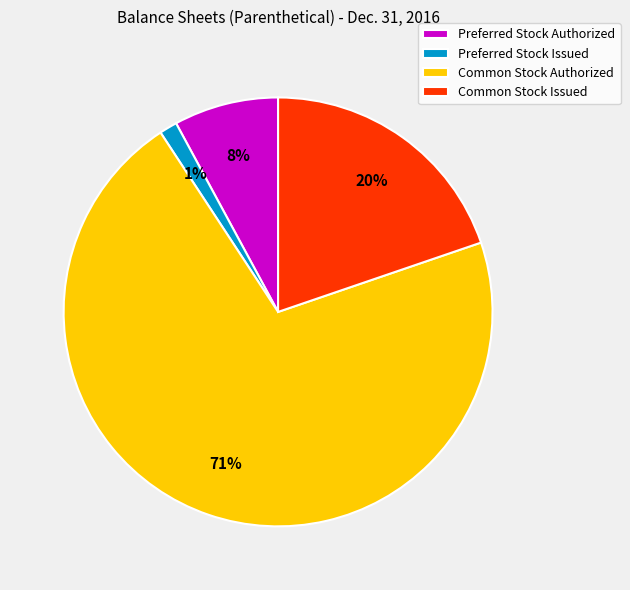

Is the sum of Common Stock Issued and Common Stock Authorized greater than half?

Yes